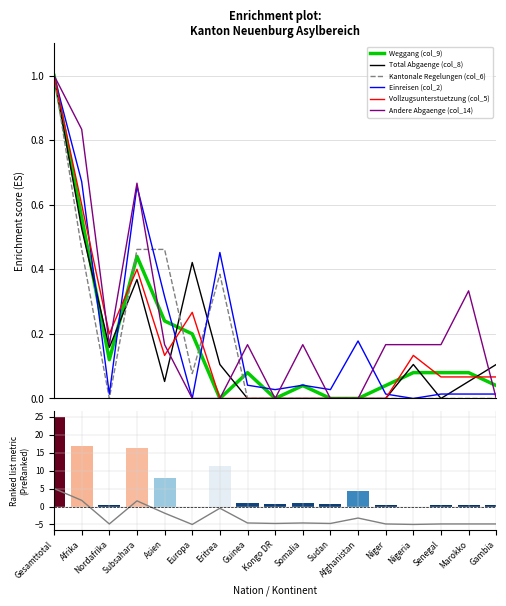

What is the sum of all Einreisen (col_2) values?

3.5